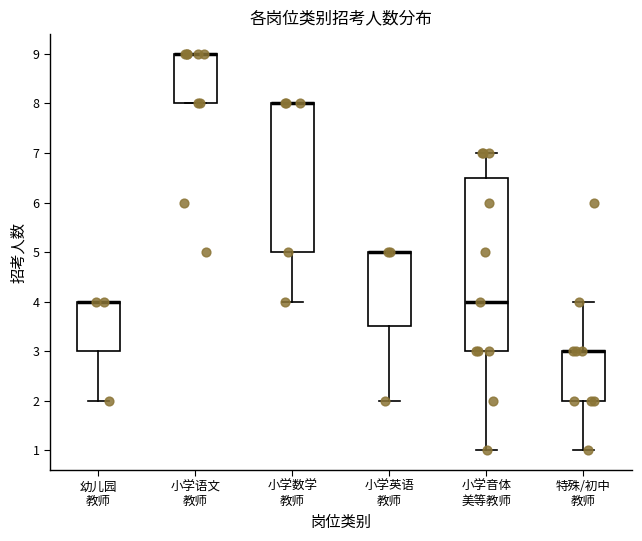

Which box is the tallest, from its lower edge to its upper edge?

小学音体 美等教师